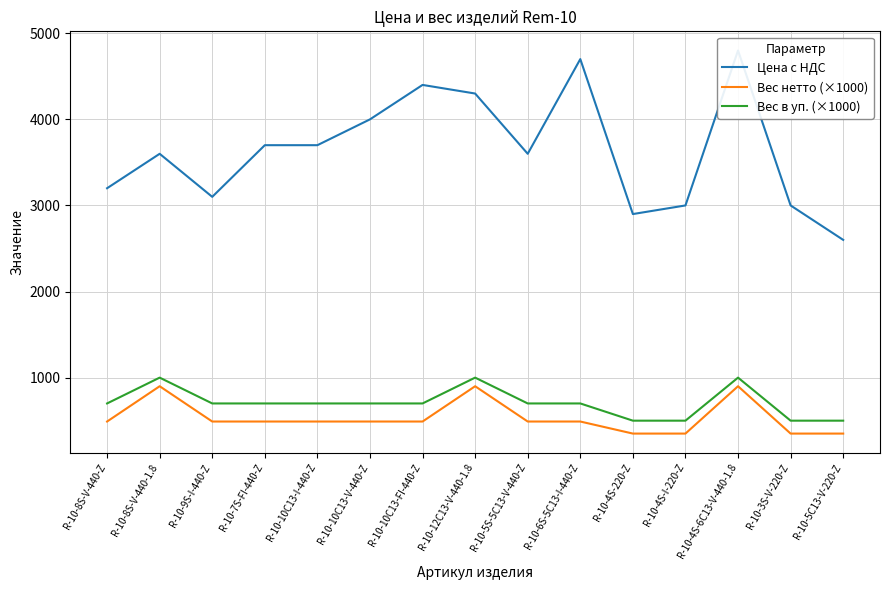

Count the Вес нетто (×1000) values in the range 350 to 490.

12